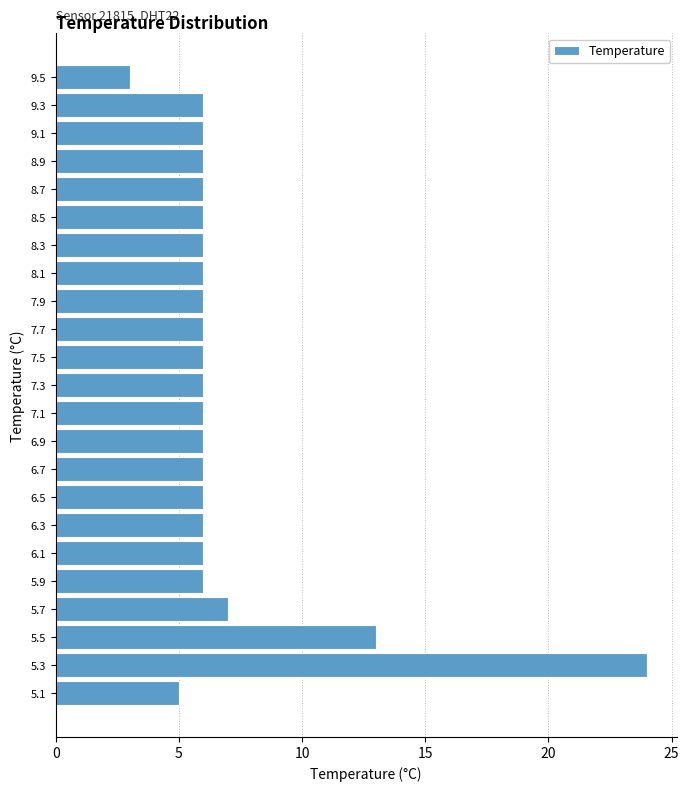

Which range on the y-axis has the longest bar?

5.2 to 5.4